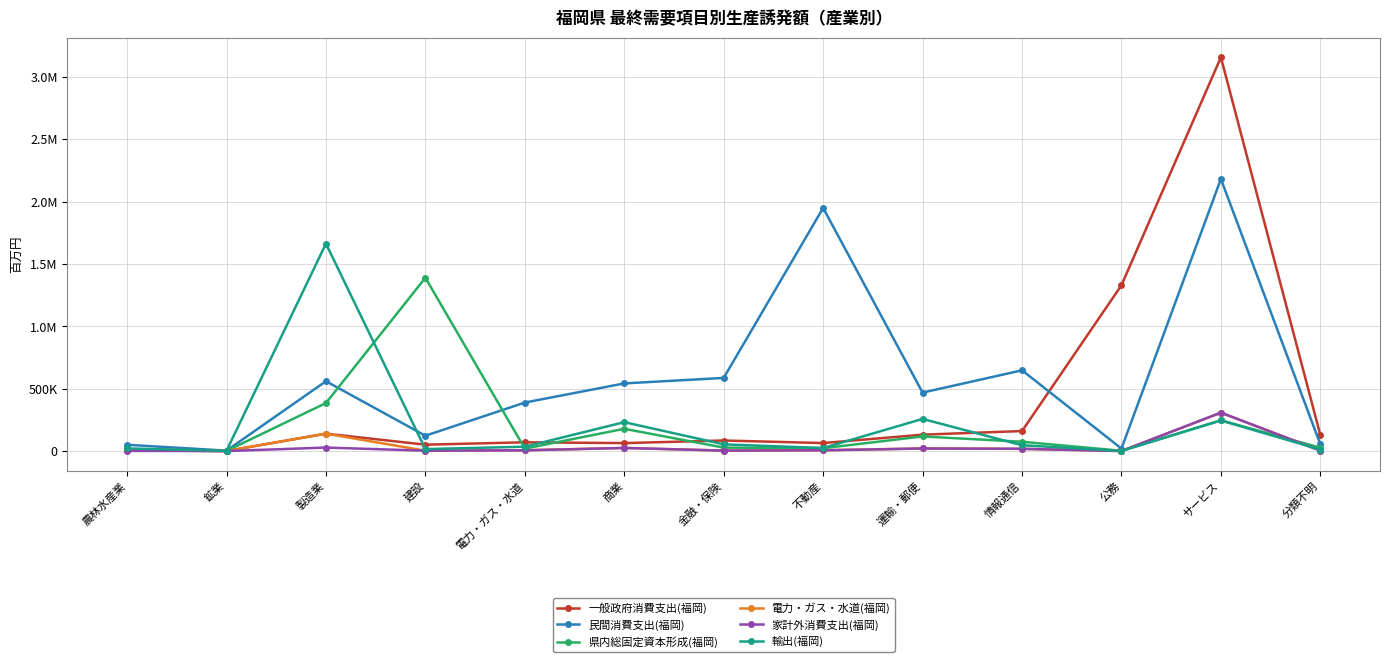

Between 情報通信 and 商業, which is larger?

情報通信